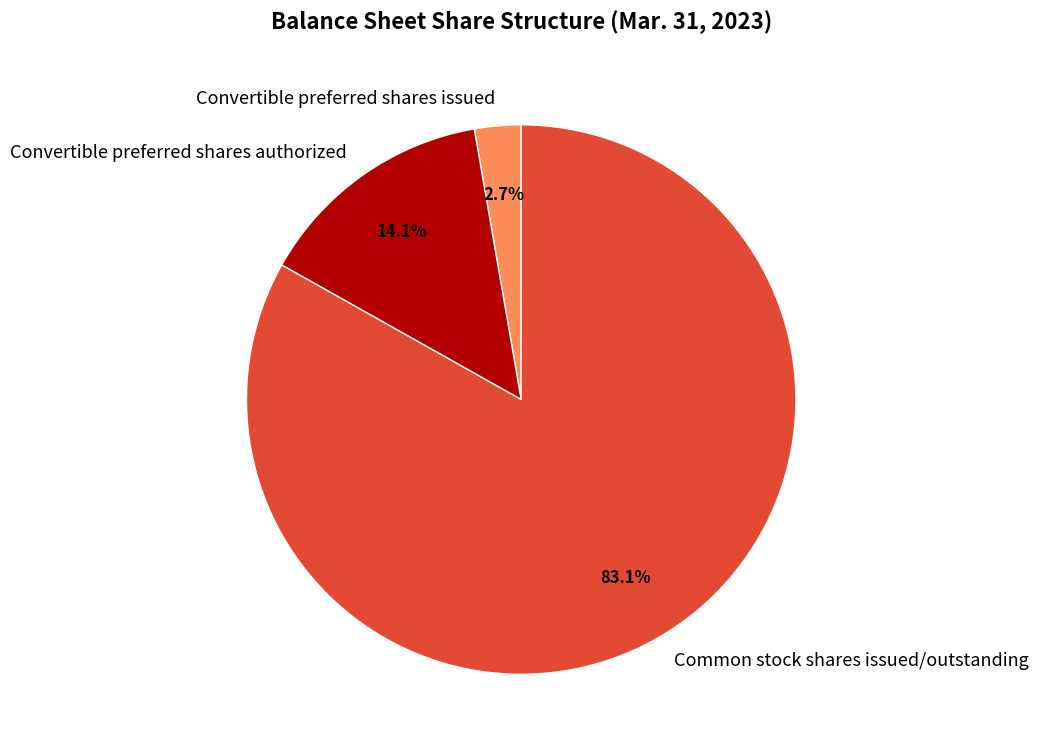

To the nearest percent, what is the average slice percentage?

33%